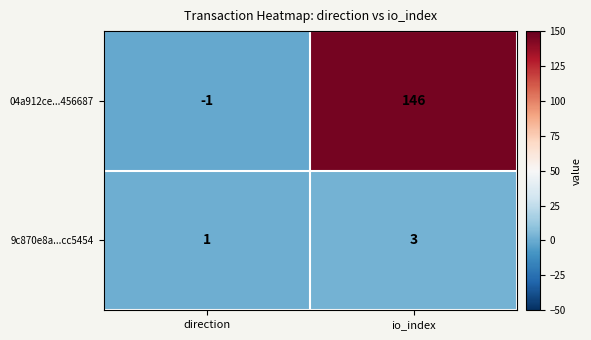

Rank the series at io_index from lowest to highest value.

9c870e8a...cc5454, 04a912ce...456687